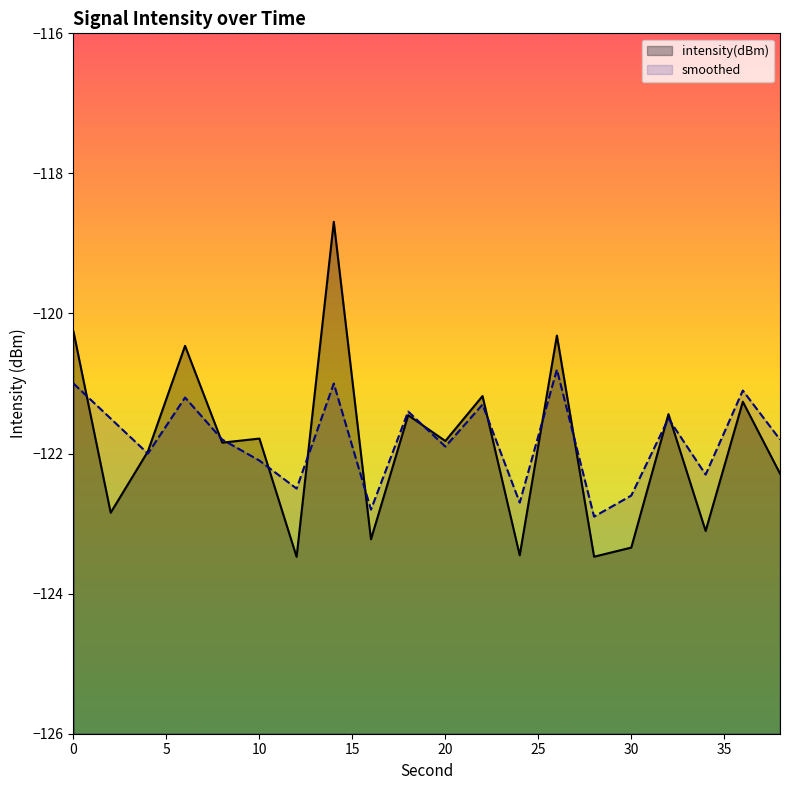

What is the minimum value for intensity(dBm)?

-123.5